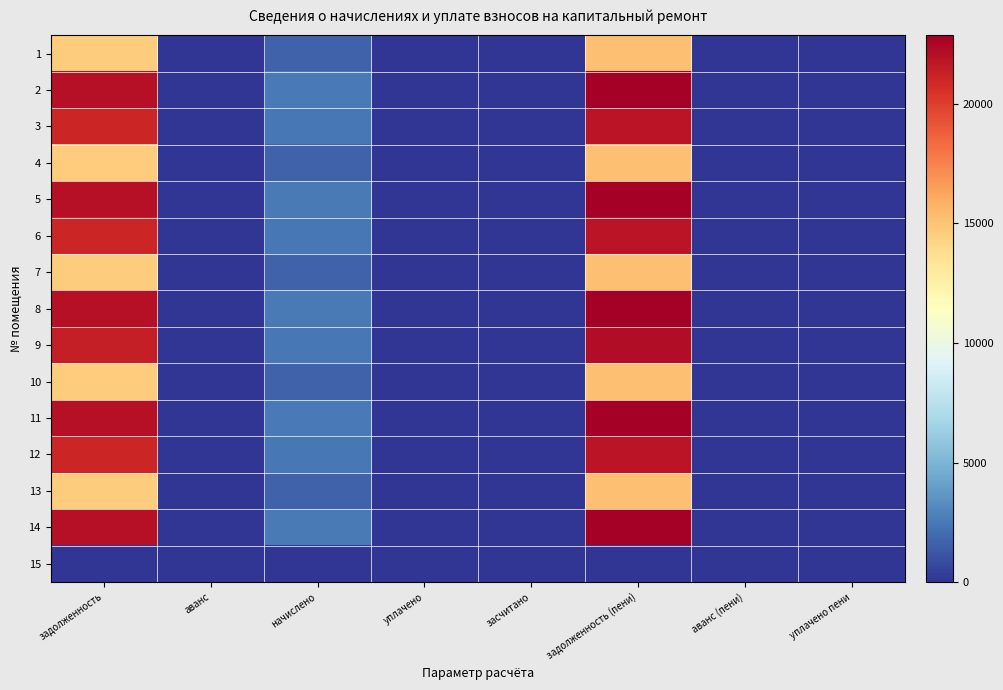

Reading left to right, what are all the values shown in this chart?

1: задолженность=14582.5	аванс=0.0	начислено=1673.1	уплачено=0.0	засчитано=0.0	задолженность (пени)=15140.2	аванс (пени)=0.0	уплачено пени=0.0
2: задолженность=22026.7	аванс=0.0	начислено=2527.2	уплачено=0.0	засчитано=0.0	задолженность (пени)=22869.1	аванс (пени)=0.0	уплачено пени=0.0
3: задолженность=21058.0	аванс=0.0	начислено=2416.1	уплачено=0.0	засчитано=0.0	задолженность (пени)=21863.4	аванс (пени)=0.0	уплачено пени=0.0
4: задолженность=14582.5	аванс=0.0	начислено=1673.1	уплачено=0.0	засчитано=0.0	задолженность (пени)=15140.2	аванс (пени)=0.0	уплачено пени=0.0
5: задолженность=22026.7	аванс=0.0	начислено=2527.2	уплачено=0.0	засчитано=0.0	задолженность (пени)=22869.1	аванс (пени)=0.0	уплачено пени=0.0
6: задолженность=21058.0	аванс=0.0	начислено=2416.1	уплачено=0.0	засчитано=0.0	задолженность (пени)=21863.4	аванс (пени)=0.0	уплачено пени=0.0
7: задолженность=14582.5	аванс=0.0	начислено=1673.1	уплачено=0.0	засчитано=0.0	задолженность (пени)=15140.2	аванс (пени)=0.0	уплачено пени=0.0
8: задолженность=22026.7	аванс=0.0	начислено=2527.2	уплачено=0.0	засчитано=0.0	задолженность (пени)=22869.1	аванс (пени)=0.0	уплачено пени=0.0
9: задолженность=21410.0	аванс=0.0	начислено=2456.5	уплачено=0.0	засчитано=0.0	задолженность (пени)=22228.9	аванс (пени)=0.0	уплачено пени=0.0
10: задолженность=14582.5	аванс=0.0	начислено=1673.1	уплачено=0.0	засчитано=0.0	задолженность (пени)=15140.2	аванс (пени)=0.0	уплачено пени=0.0
11: задолженность=22026.7	аванс=0.0	начислено=2527.2	уплачено=0.0	засчитано=0.0	задолженность (пени)=22869.1	аванс (пени)=0.0	уплачено пени=0.0
12: задолженность=21058.0	аванс=0.0	начислено=2416.1	уплачено=0.0	засчитано=0.0	задолженность (пени)=21863.4	аванс (пени)=0.0	уплачено пени=0.0
13: задолженность=14582.5	аванс=0.0	начислено=1673.1	уплачено=0.0	засчитано=0.0	задолженность (пени)=15140.2	аванс (пени)=0.0	уплачено пени=0.0
14: задолженность=22026.7	аванс=0.0	начислено=2527.2	уплачено=0.0	засчитано=0.0	задолженность (пени)=22869.1	аванс (пени)=0.0	уплачено пени=0.0
15: задолженность=0.0	аванс=0.0	начислено=0.0	уплачено=0.0	засчитано=0.0	задолженность (пени)=0.0	аванс (пени)=0.0	уплачено пени=0.0